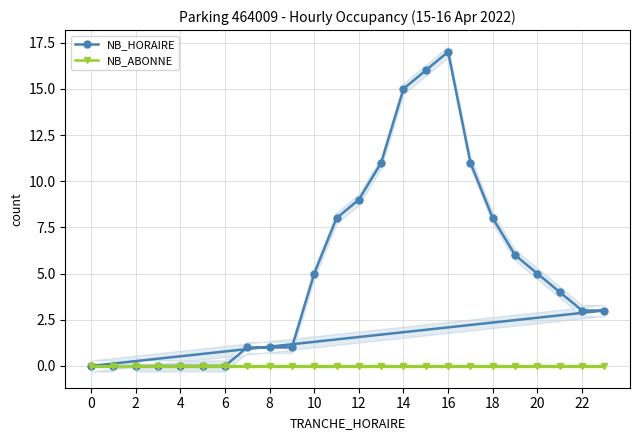

At which label does NB_HORAIRE reach its peak?

16